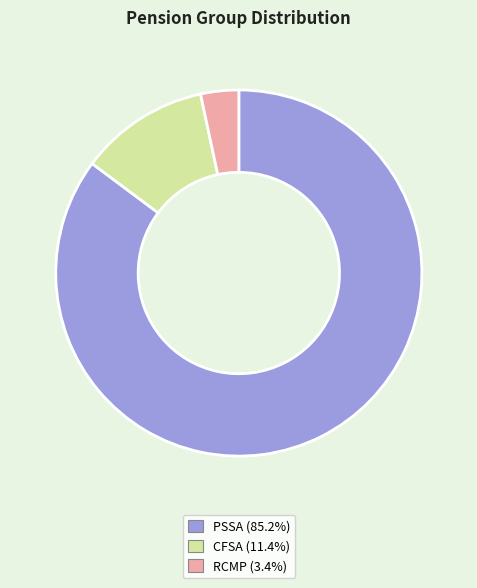

Does PSSA represent more than half of the total?

Yes